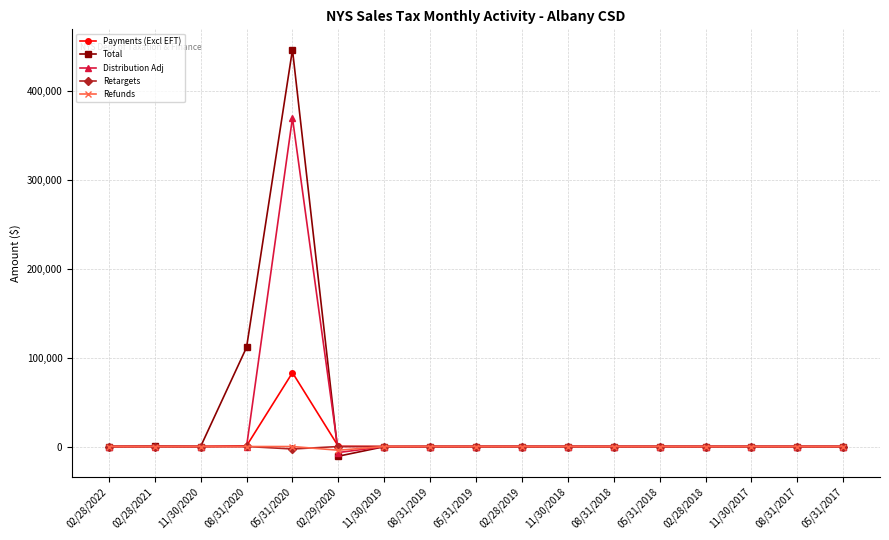

Which series has the widest spread of values?

Total